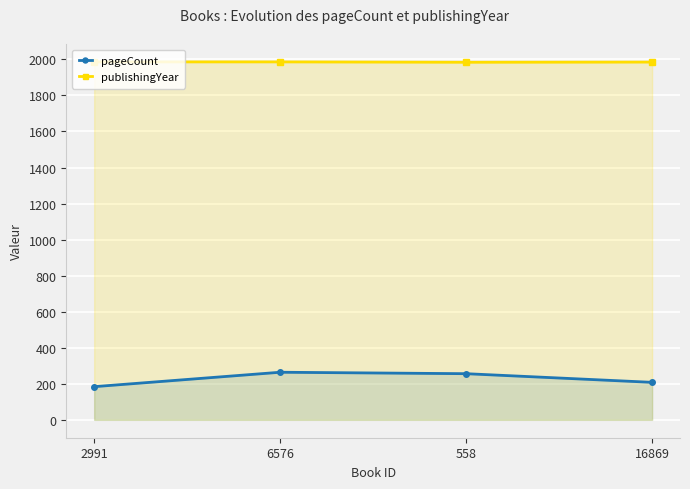

What are all the series names shown in the legend?

pageCount, publishingYear